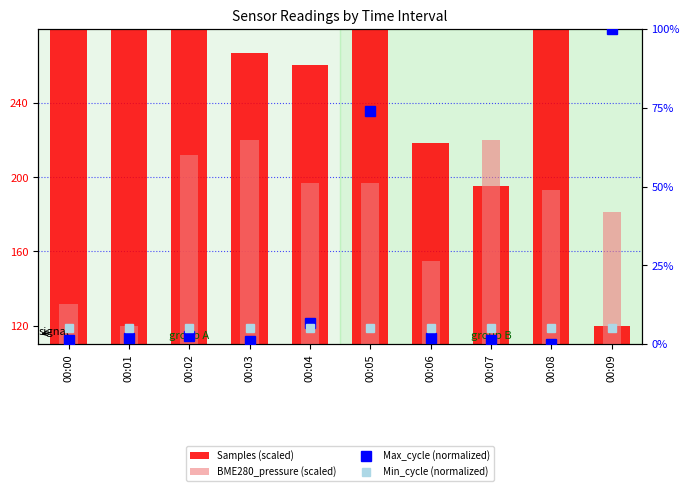

Reading left to right, transcribe all the data shown in this chart.

Samples (scaled): 00:00=360.0	00:01=281.3	00:02=289.9	00:03=266.9	00:04=260.8	00:05=339.3	00:06=218.7	00:07=195.1	00:08=340.3	00:09=120.0
BME280_pressure (scaled): 00:00=131.6	00:01=120.0	00:02=212.3	00:03=220.0	00:04=196.9	00:05=196.9	00:06=154.6	00:07=220.0	00:08=193.1	00:09=181.6
Max_cycle (normalized): 00:00=1.2	00:01=1.9	00:02=2.6	00:03=1.0	00:04=6.6	00:05=74.0	00:06=1.9	00:07=1.4	00:08=0.0	00:09=100.0
Min_cycle (normalized): 00:00=5.0	00:01=5.0	00:02=5.0	00:03=5.0	00:04=5.0	00:05=5.0	00:06=5.0	00:07=5.0	00:08=5.0	00:09=5.0